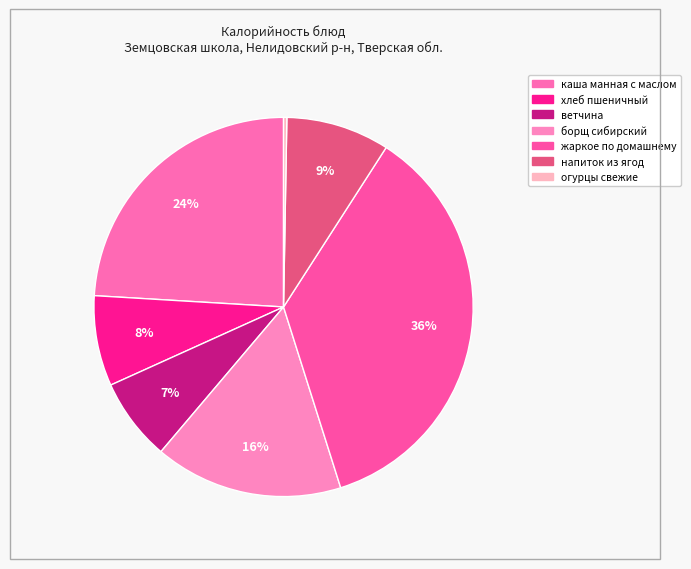

Count the number of slices in the pie.

7